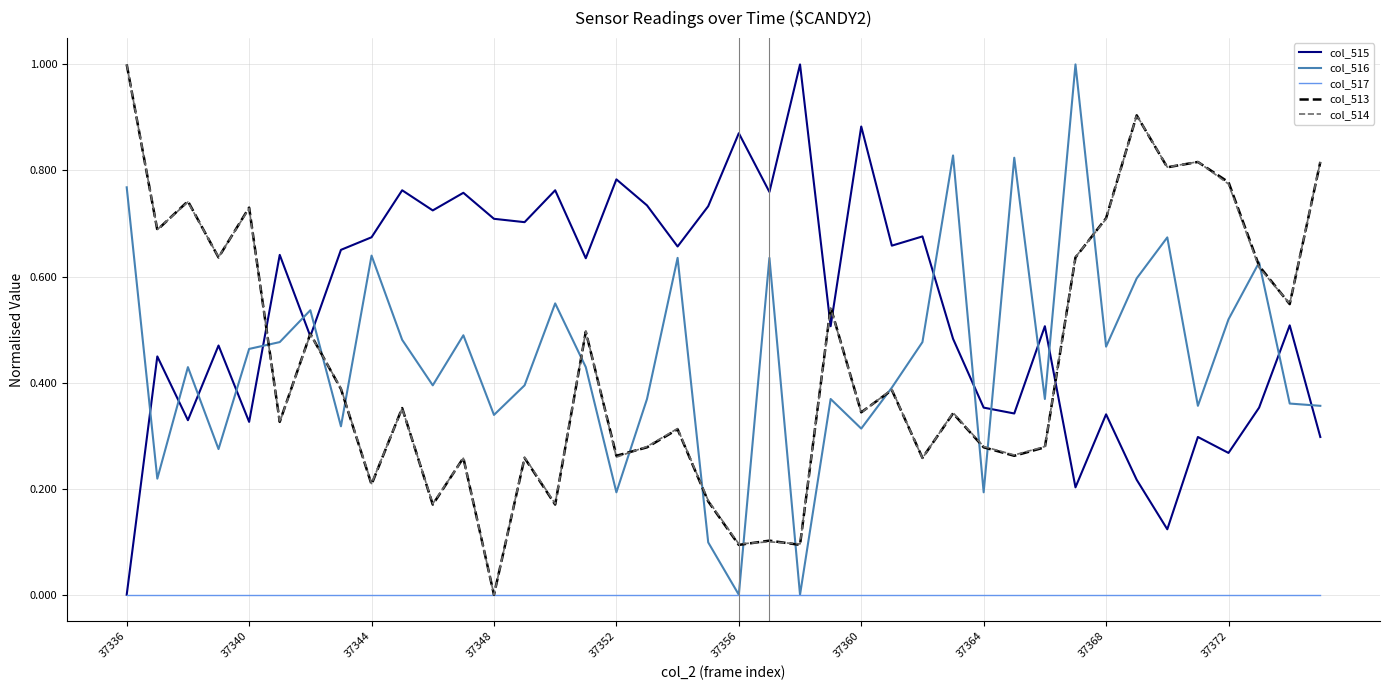

Which series has the largest total across all categories?

col_515